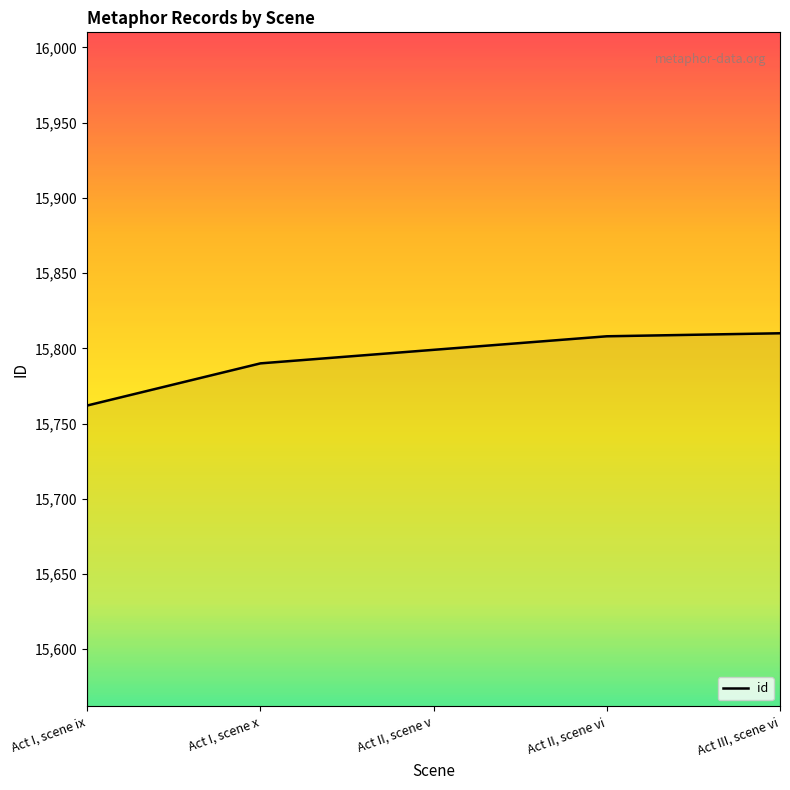

True or false: there are more than 1 points higher than both neighbors.

False